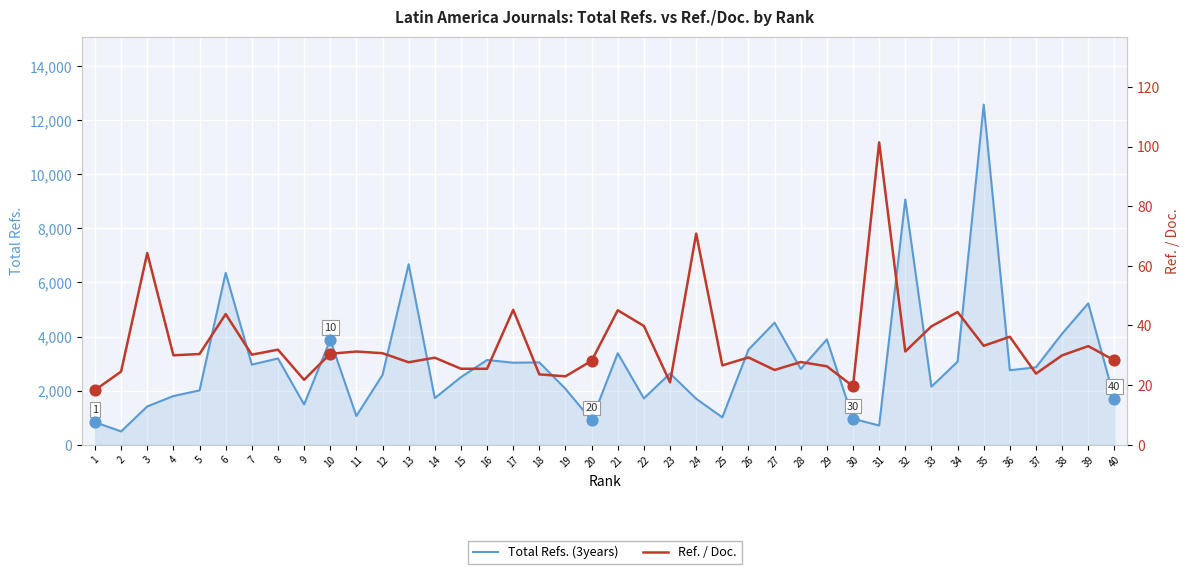

Which series reaches the maximum Y coordinate?

Total Refs. (3years)